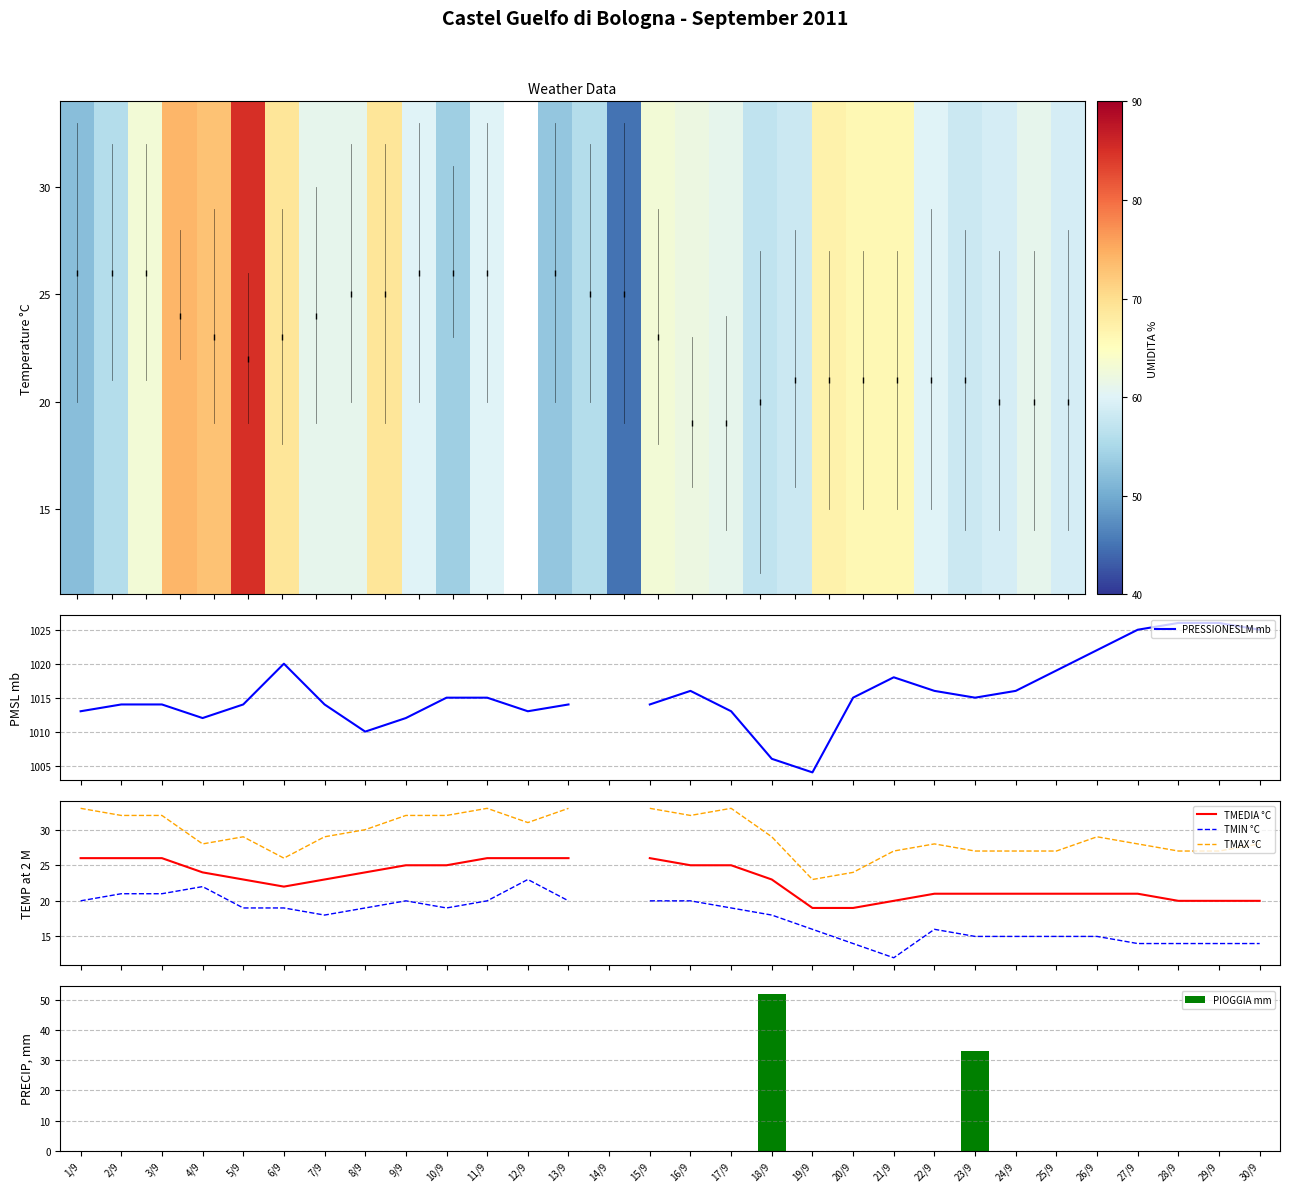

What is the minimum value for TMAX °C?

23.0